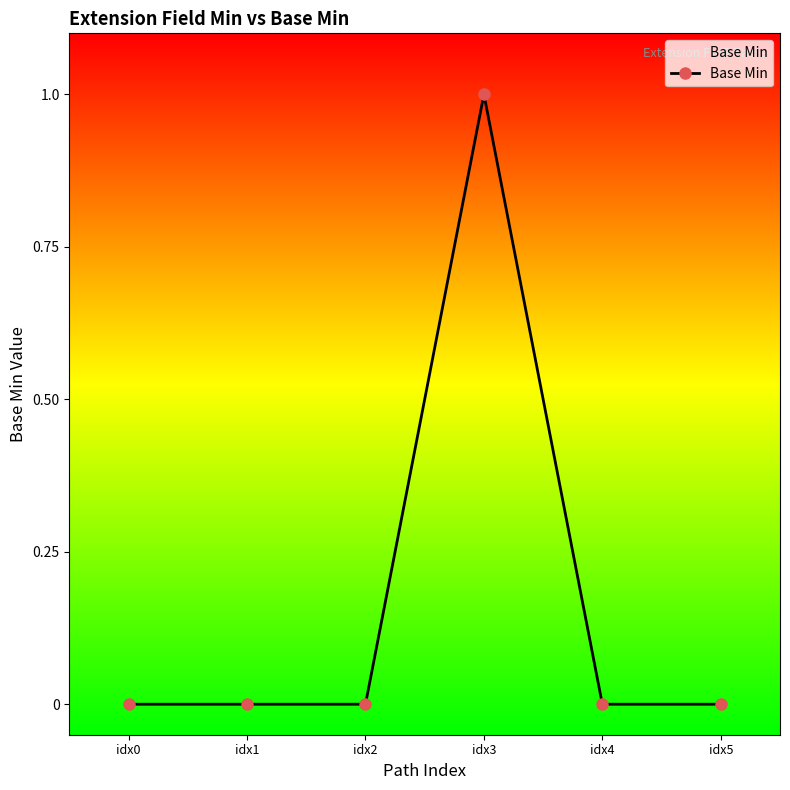

What is the value of the 4th point from the left?

1